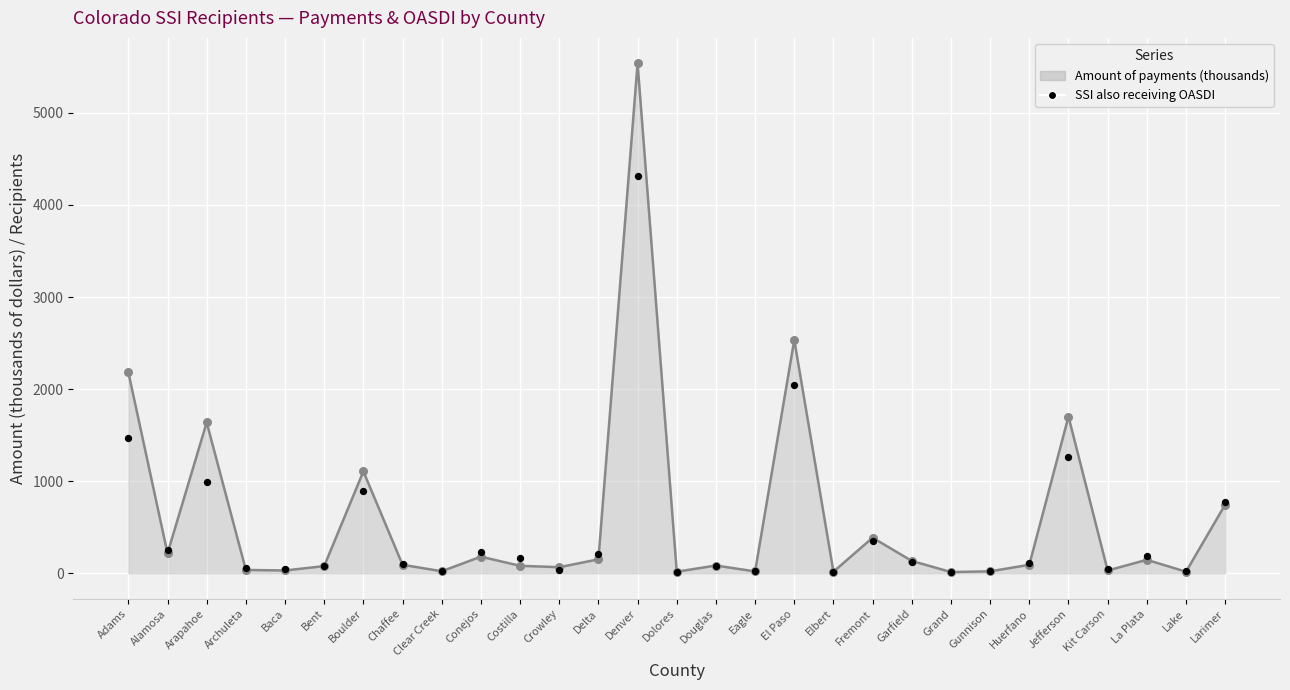

Which has a higher value, Garfield or Chaffee?

Garfield